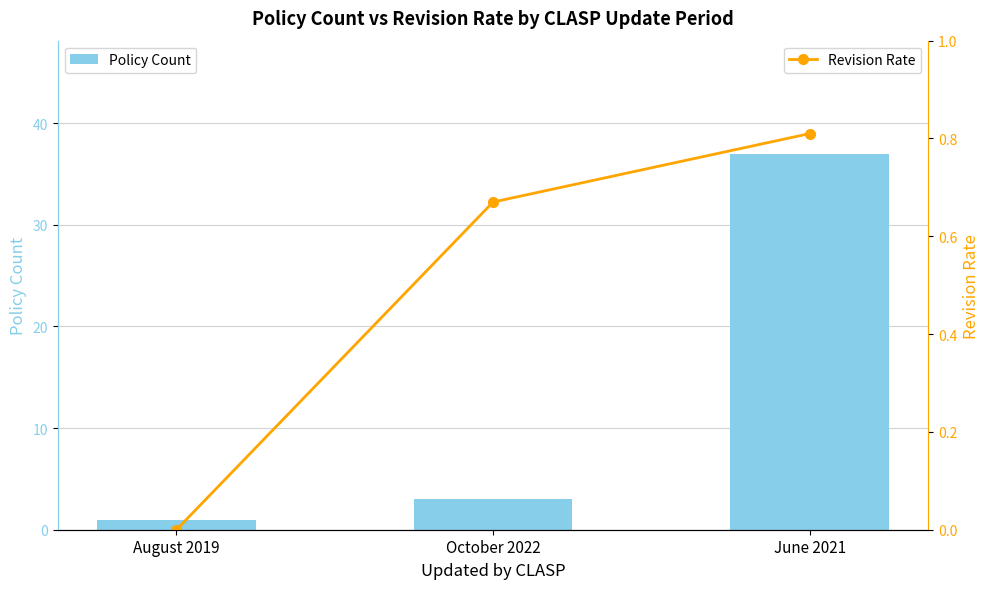

True or false: Policy Count has a value of 1.0 at August 2019.

True